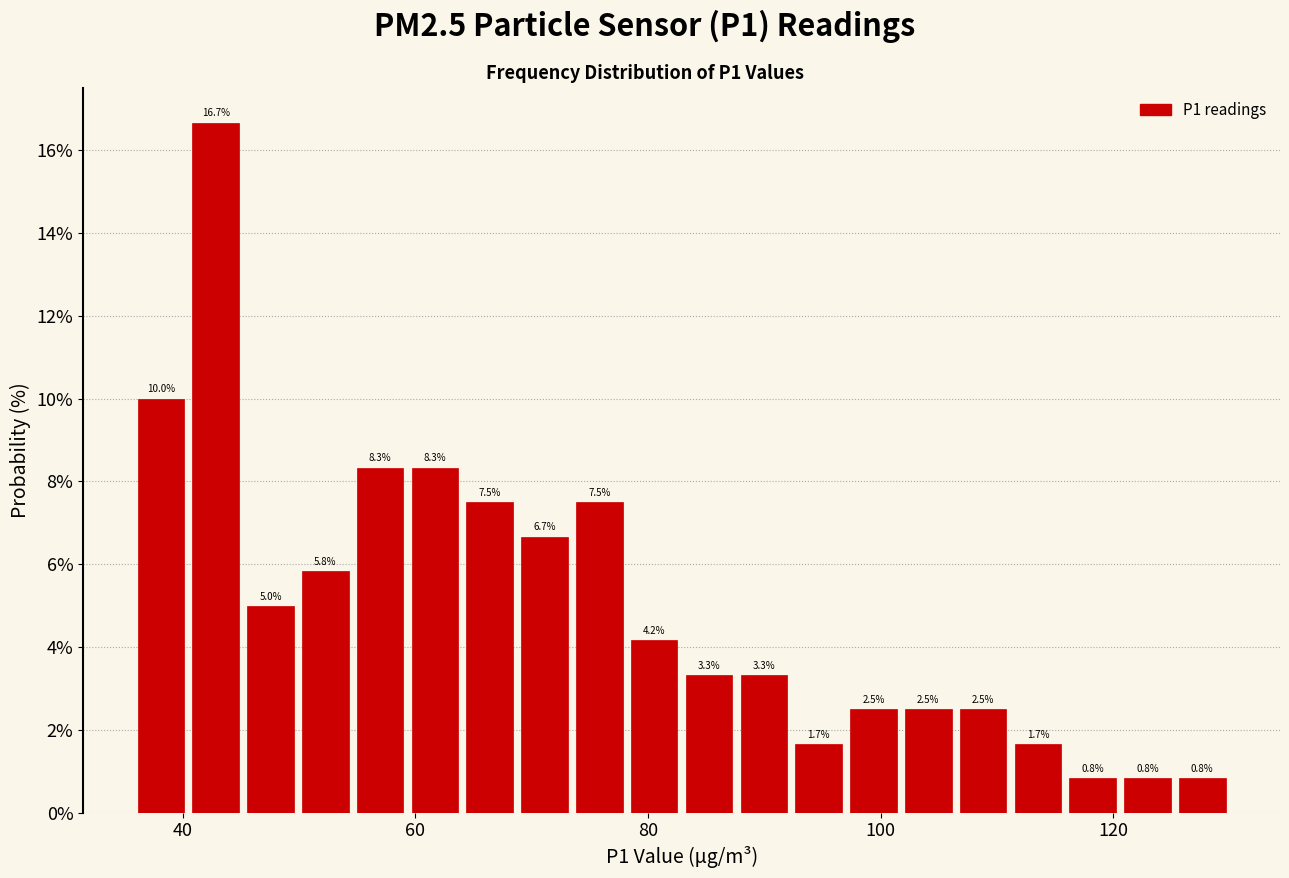

Around what value on the x-axis is the tallest bar? Give the approximate position of its centre, as read against the axis.

42